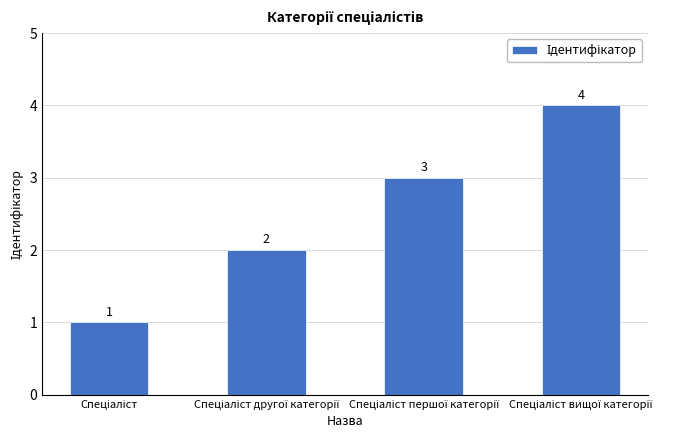

What is the maximum value shown in the chart?

4